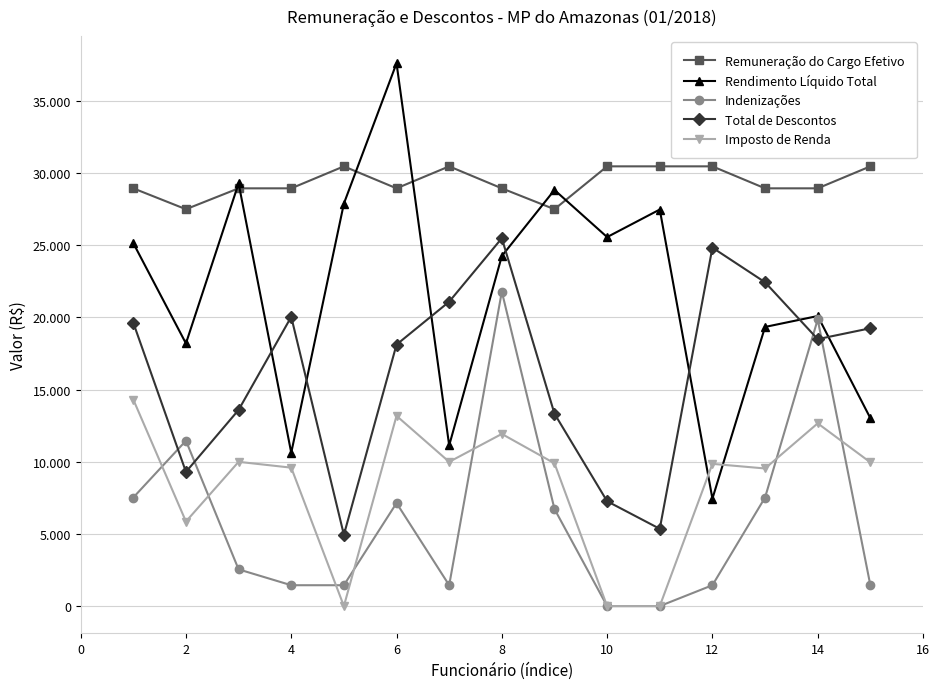

What are all the series names shown in the legend?

Remuneração do Cargo Efetivo, Rendimento Líquido Total, Indenizações, Total de Descontos, Imposto de Renda